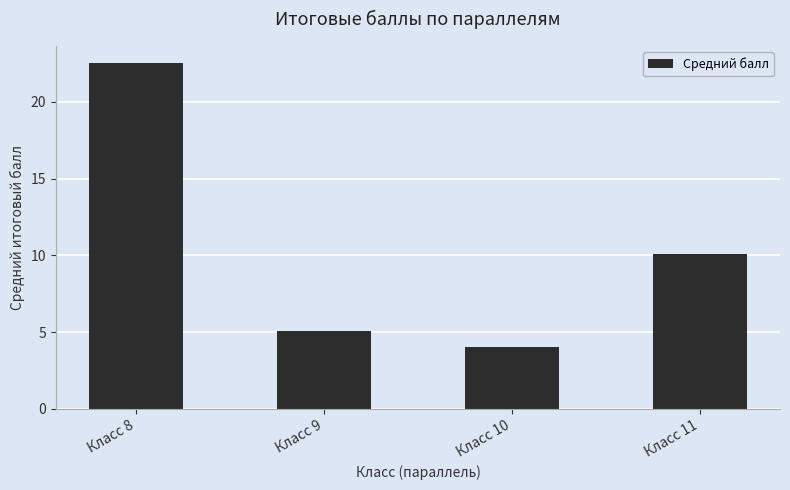

How many distinct data groups are displayed?

1